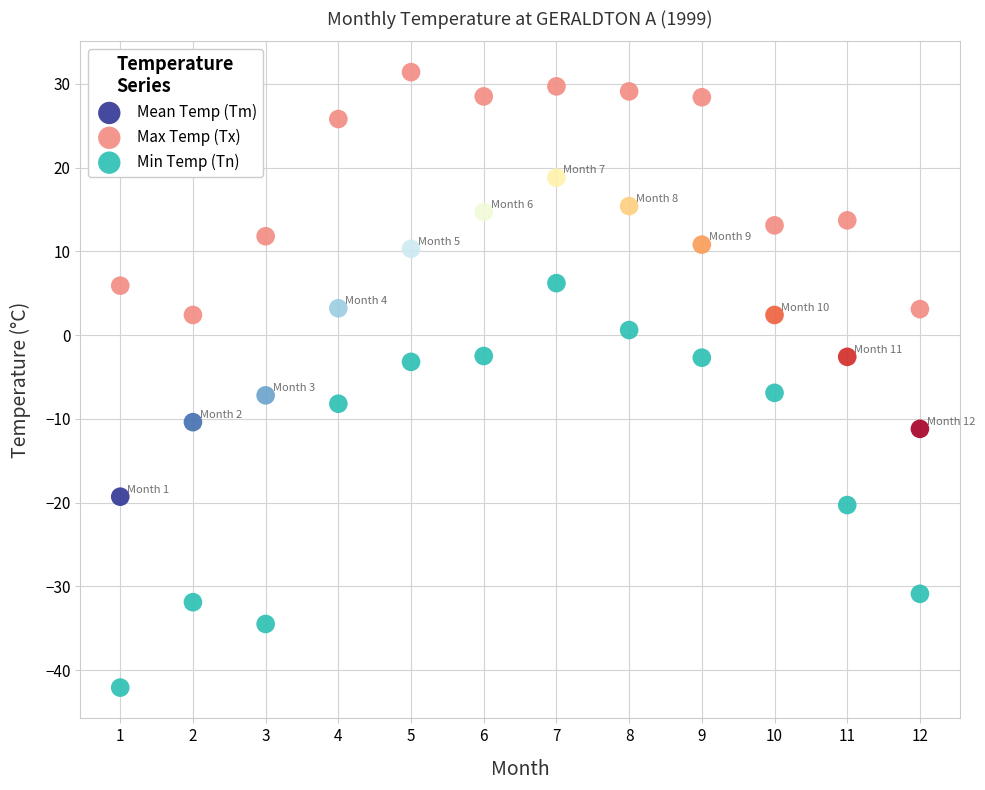

Across all data points, what is the range of X values (max minus min)?

11.0